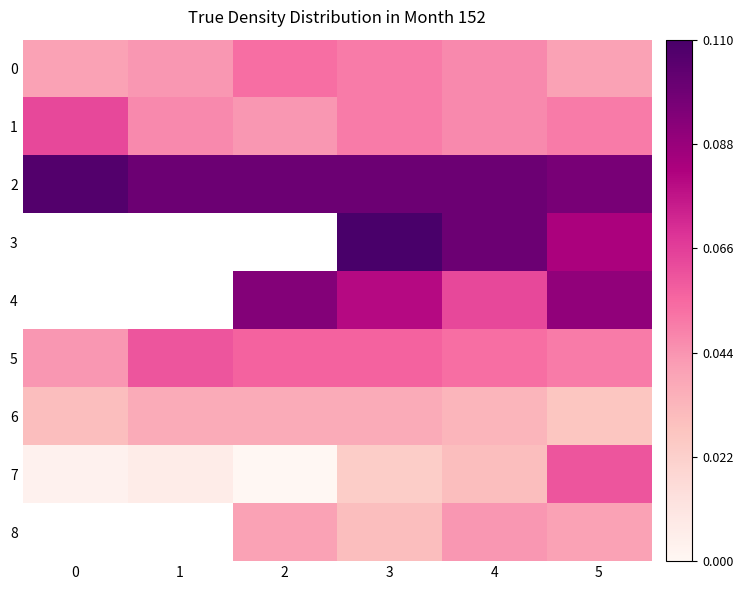

Count the number of categories in the chart.

6